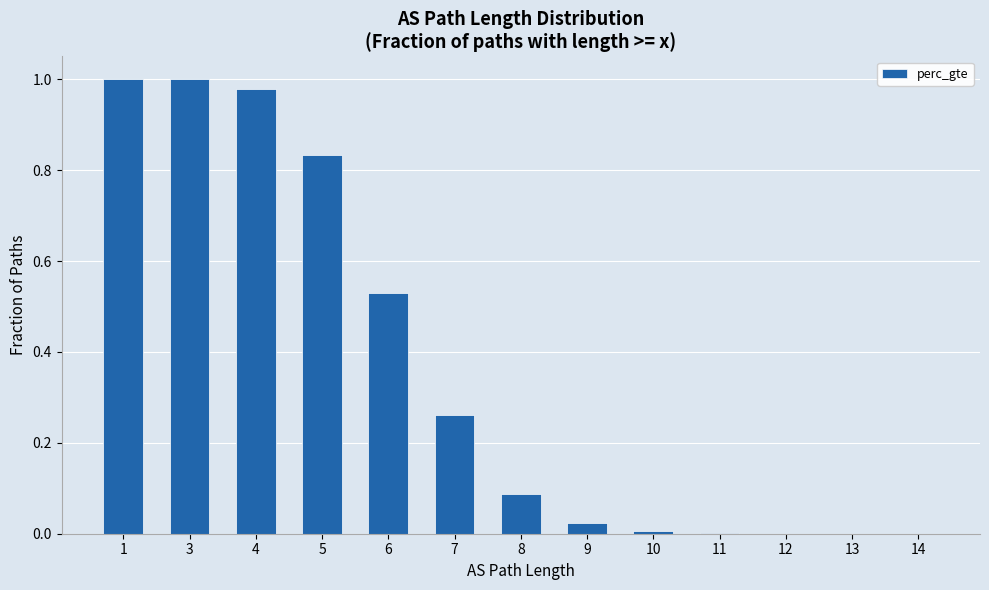

The value at 14 is 0.0. True or false?

True